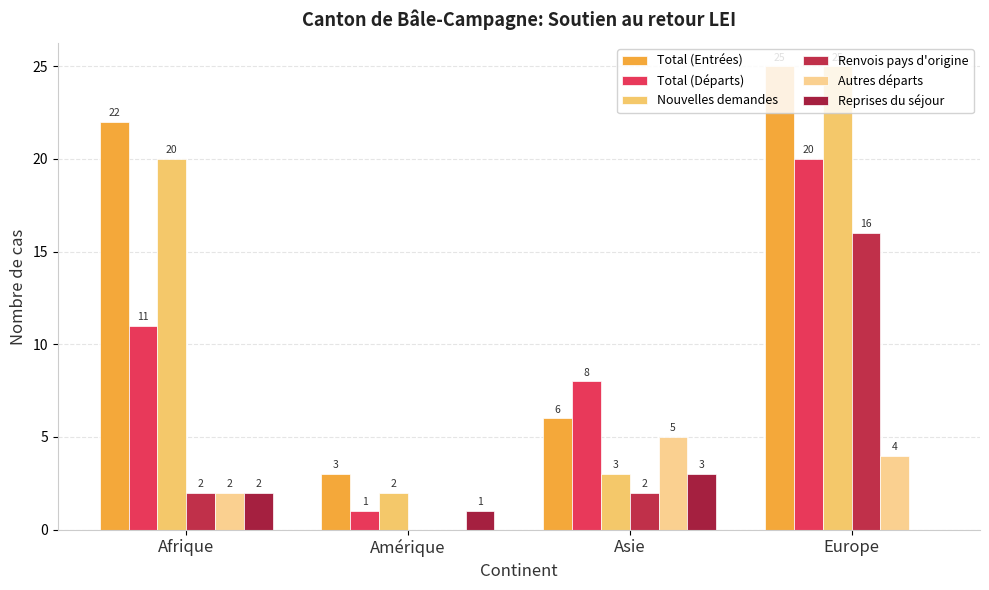

What is the spread (max minus min) of values at Europe?

25